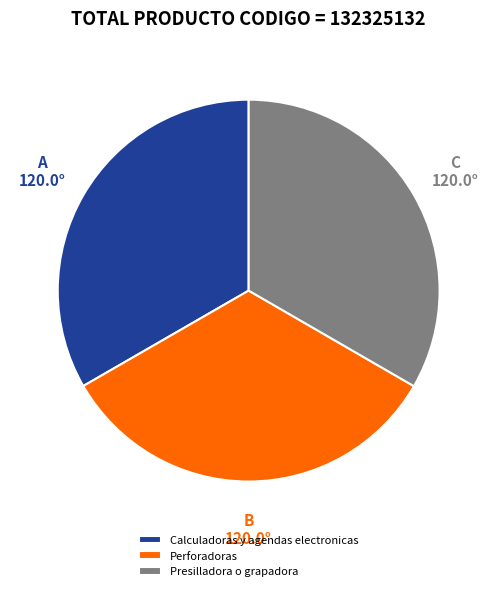

How many segments does this pie chart have?

3